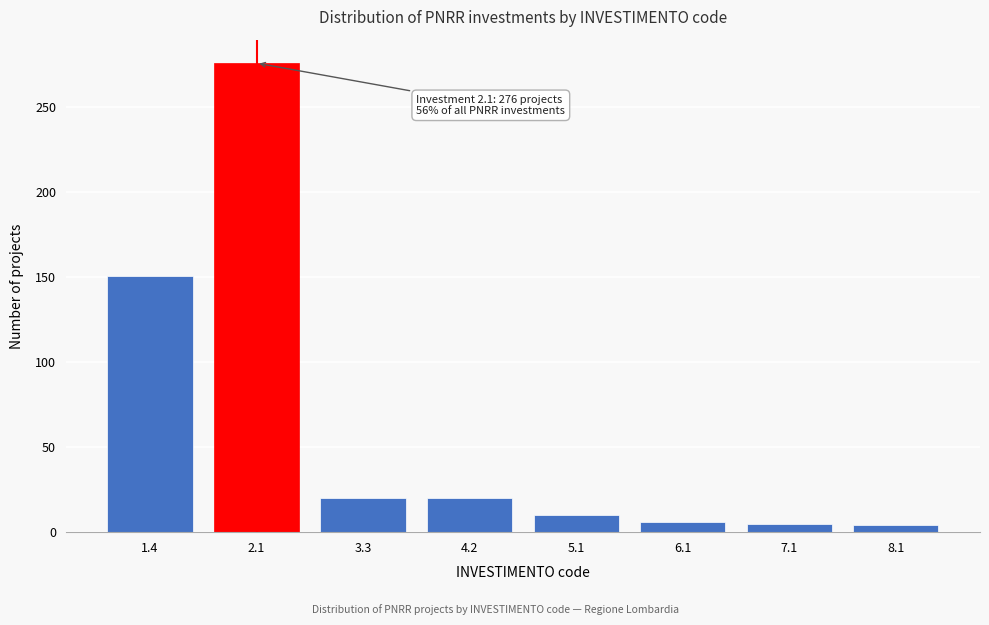

What is the greatest value displayed?

276